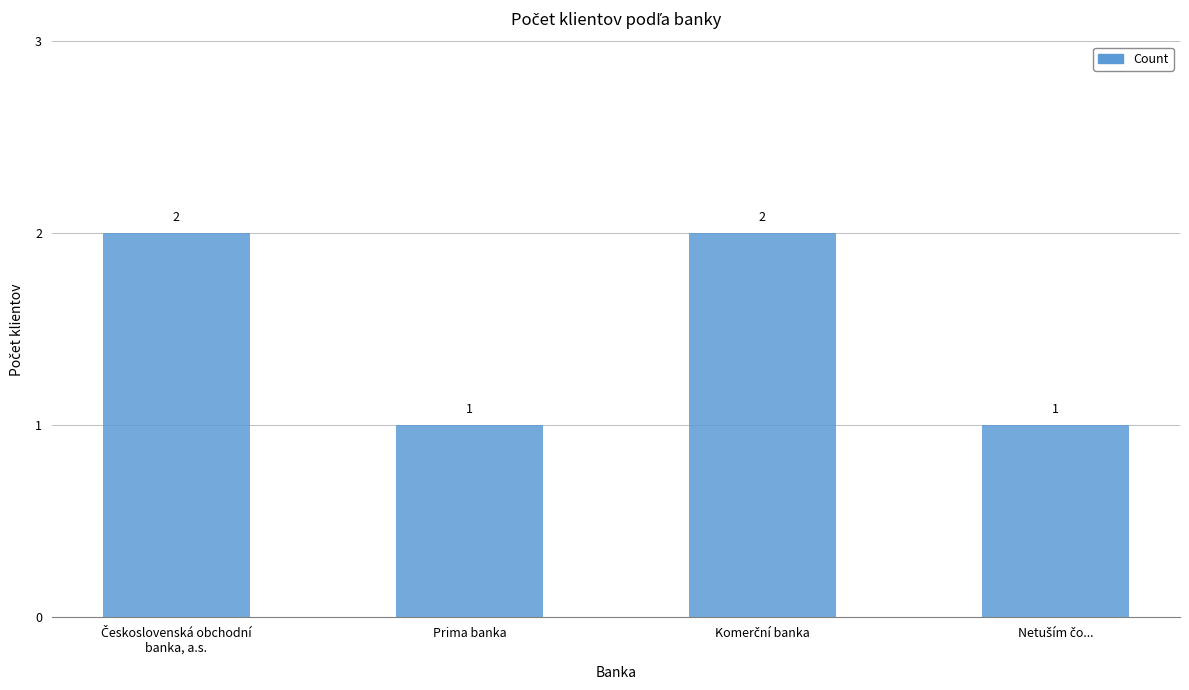

Reading right to left, what are all the values shown in this chart?

1	2	1	2